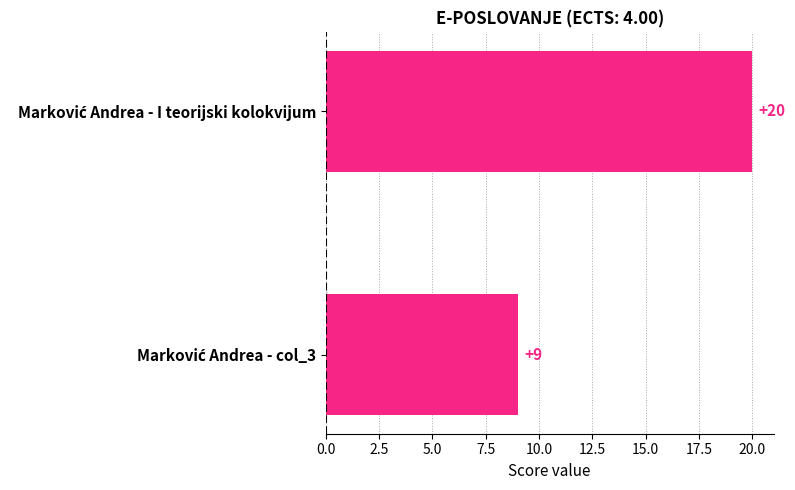

What is the greatest value displayed?

20